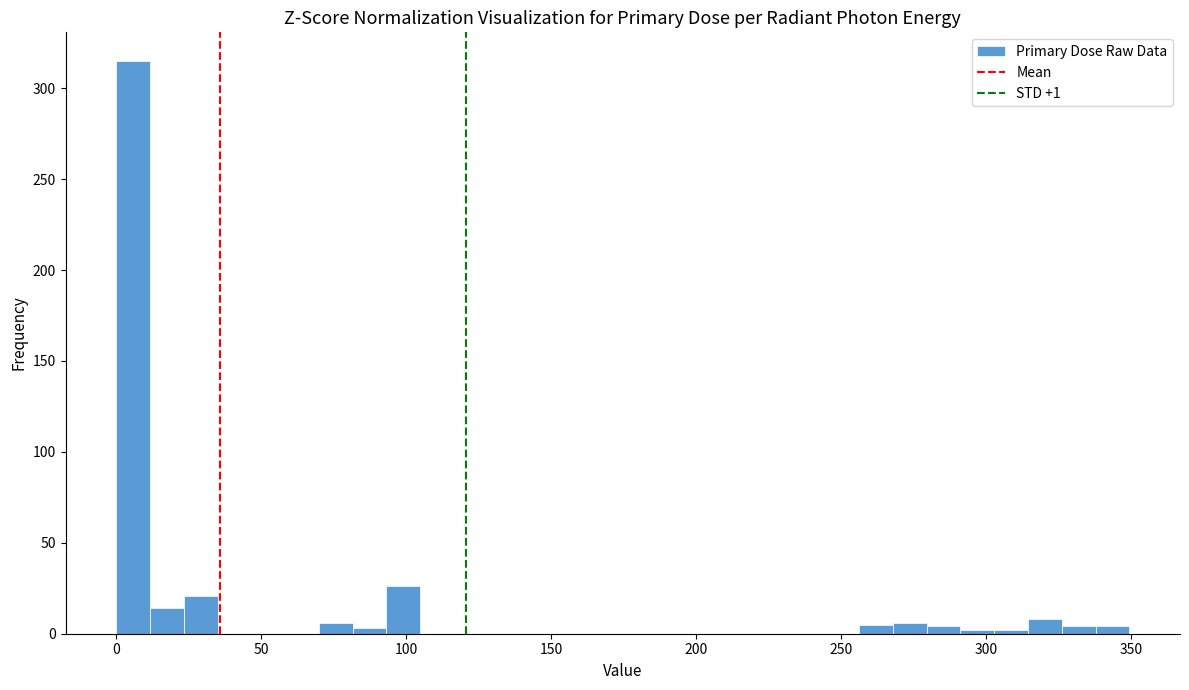

Around what value on the x-axis is the tallest bar? Give the approximate position of its centre, as read against the axis.

5